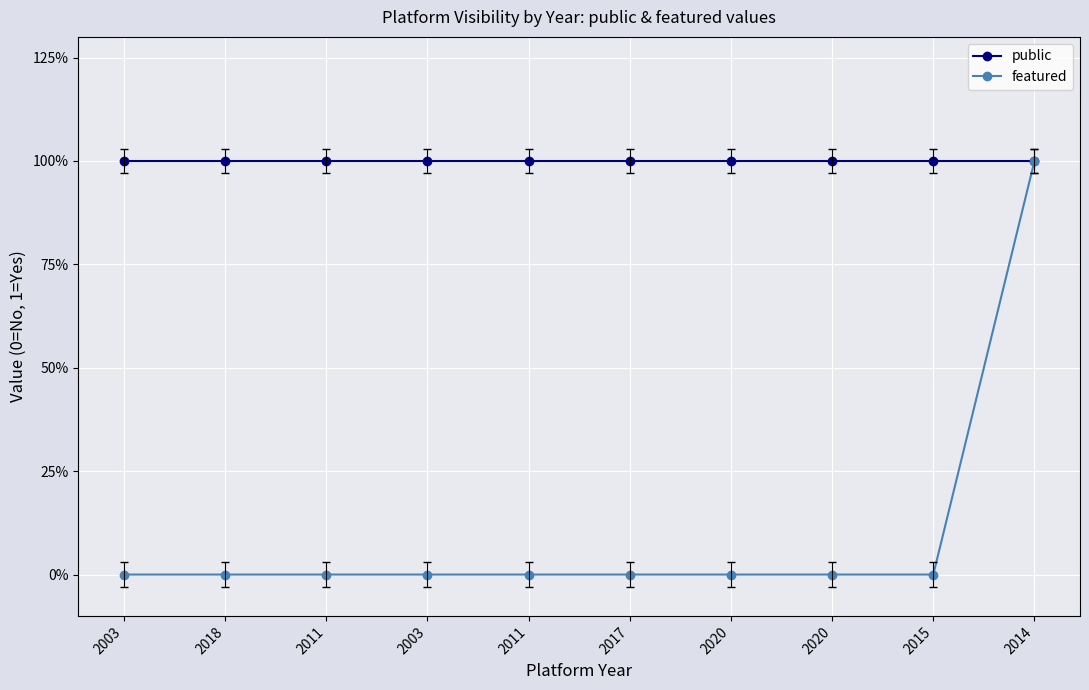

List the series in order of their peak value, highest first.

public, featured